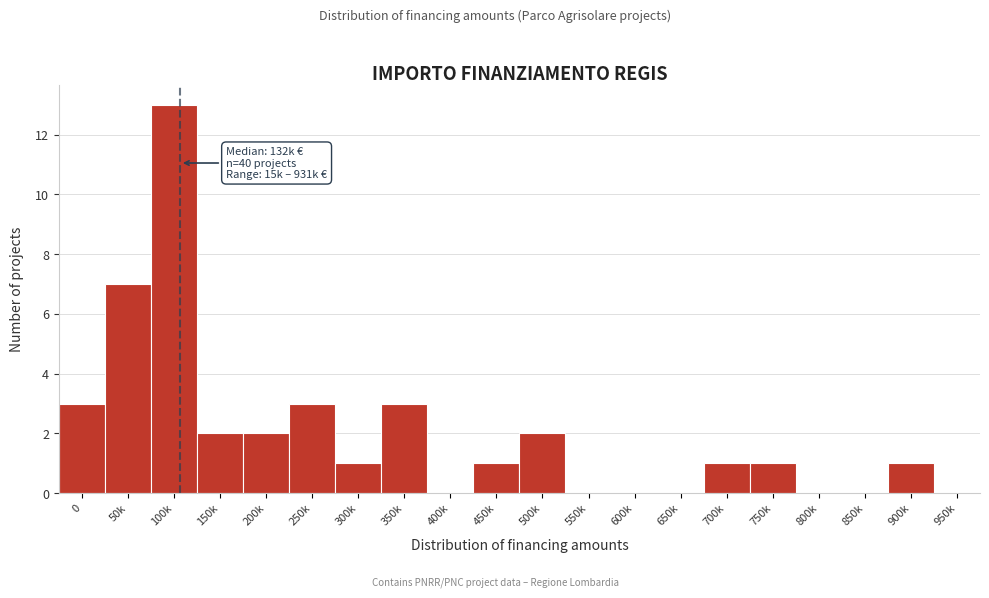

Reading right to left, list all the values displayed in this chart.

950k=0	900k=1	850k=0	800k=0	750k=1	700k=1	650k=0	600k=0	550k=0	500k=2	450k=1	400k=0	350k=3	300k=1	250k=3	200k=2	150k=2	100k=13	50k=7	0=3